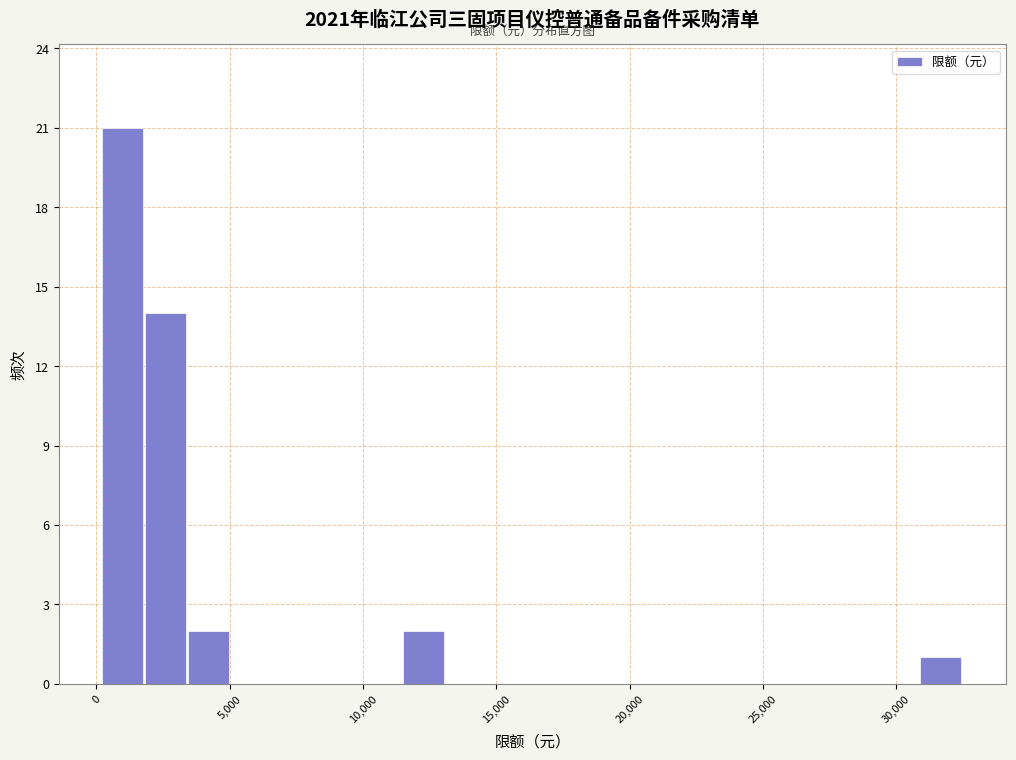

Around what value on the x-axis is the tallest bar? Give the approximate position of its centre, as read against the axis.

1000